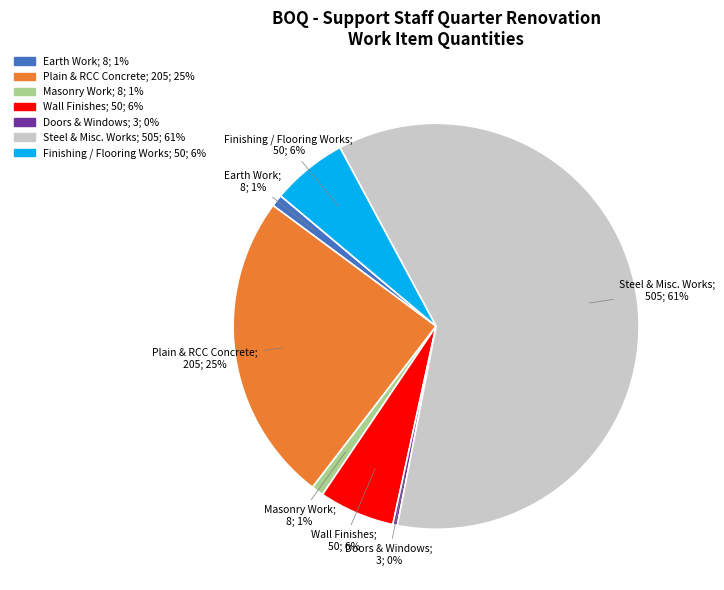

Is it true that Finishing / Flooring Works is 1% of the pie?

False